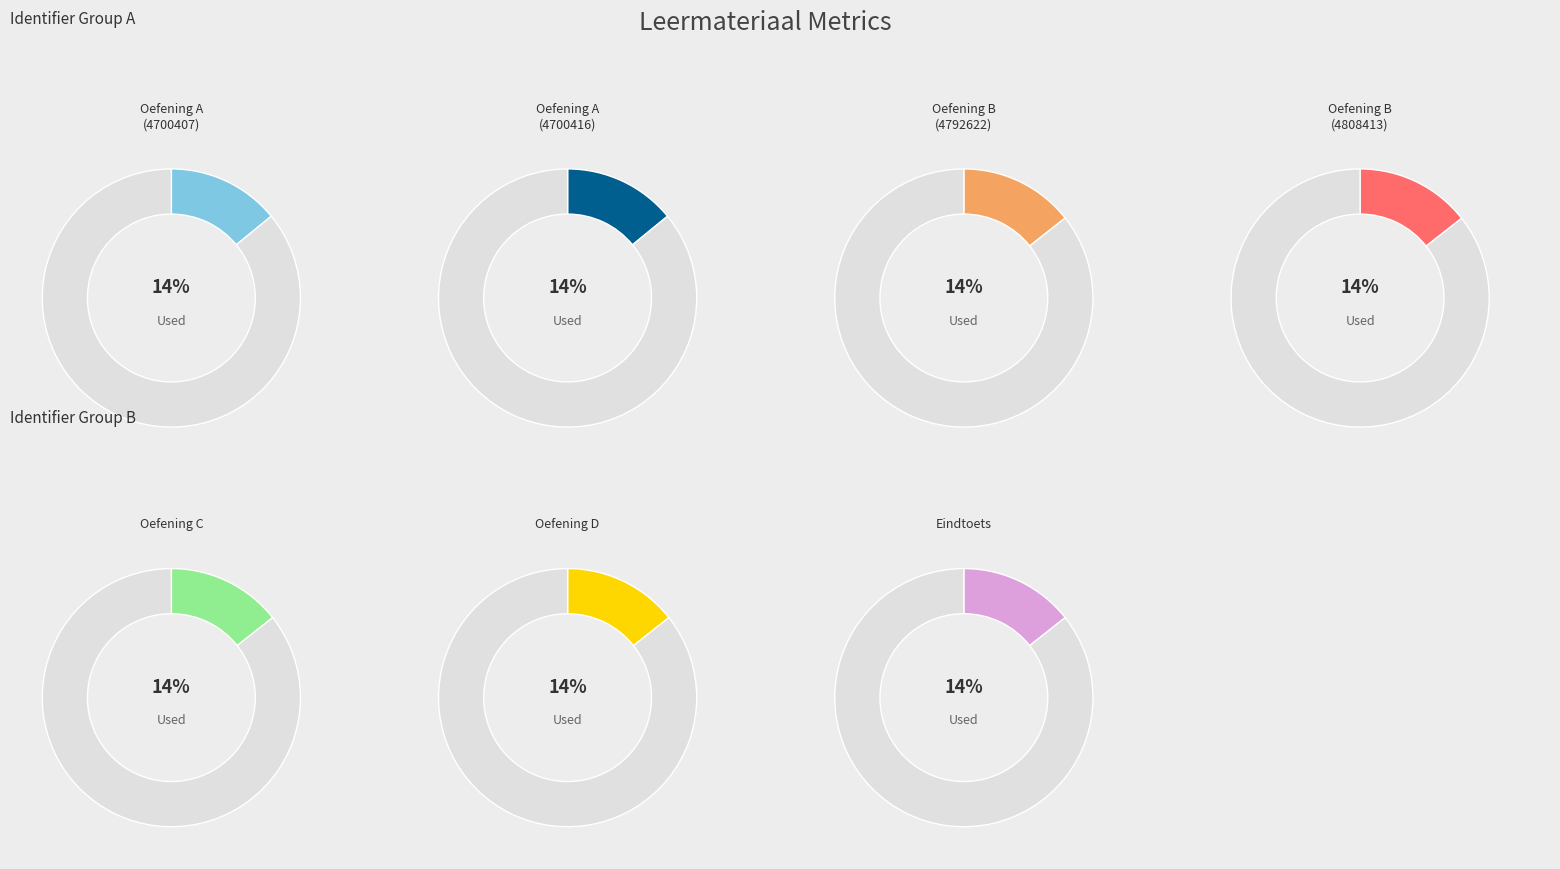

Combined, do Oefening A (4700416) and Oefening D (4792625) account for over 50%?

No